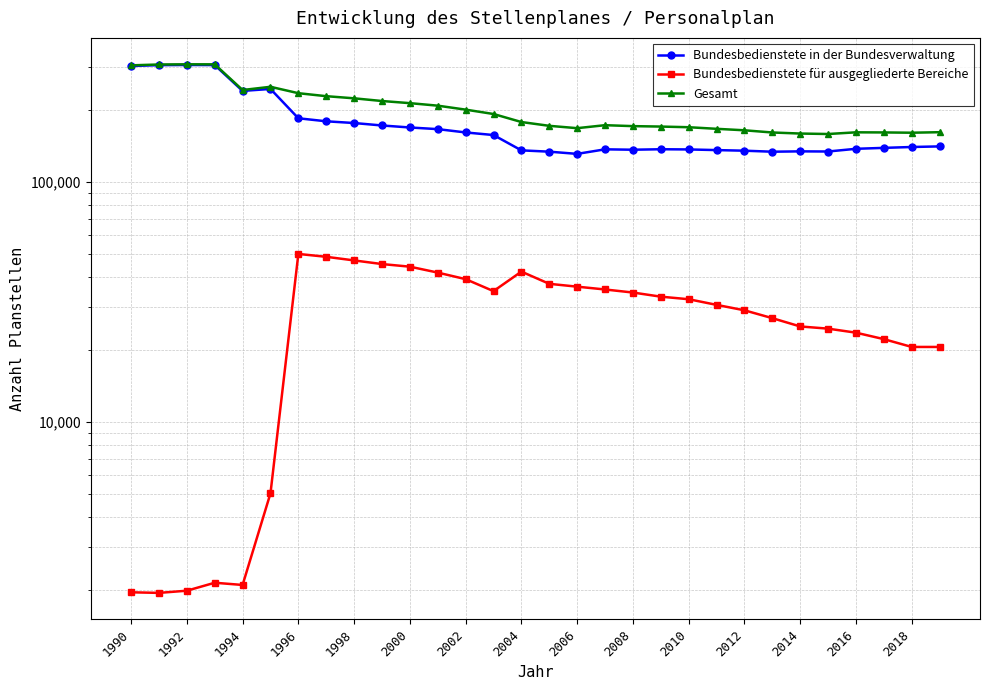

What are all the series names shown in the legend?

Bundesbedienstete in der Bundesverwaltung, Bundesbedienstete für ausgegliederte Bereiche, Gesamt